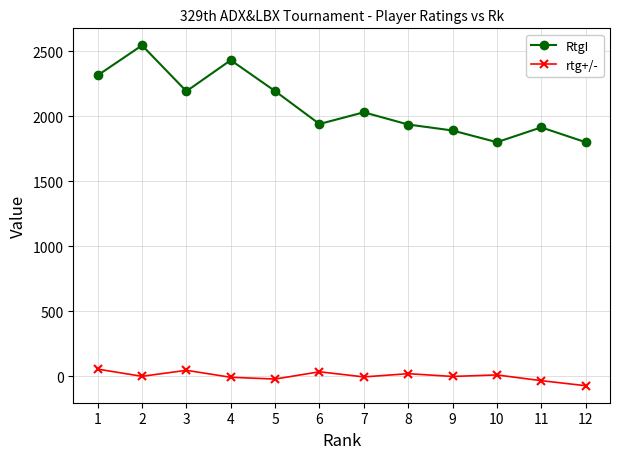

What is the minimum value shown in the chart?

-73.2